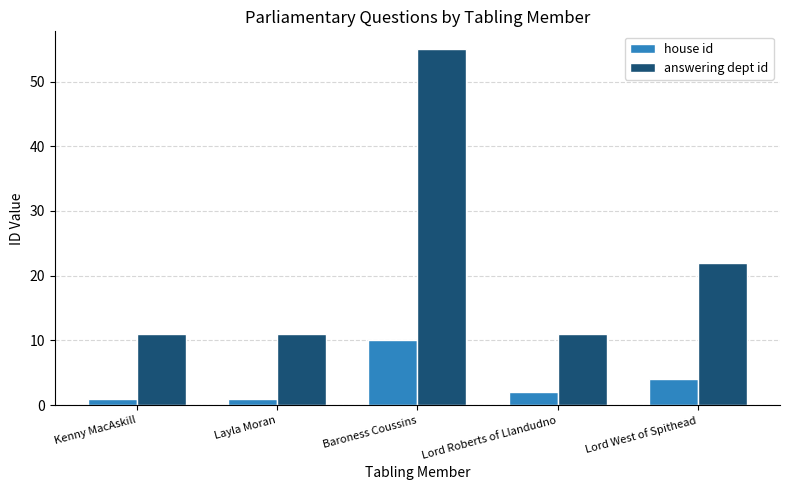

Reading right to left, list all the values displayed in this chart.

house id: Lord West of Spithead=4	Lord Roberts of Llandudno=2	Baroness Coussins=10	Layla Moran=1	Kenny MacAskill=1
answering dept id: Lord West of Spithead=22	Lord Roberts of Llandudno=11	Baroness Coussins=55	Layla Moran=11	Kenny MacAskill=11